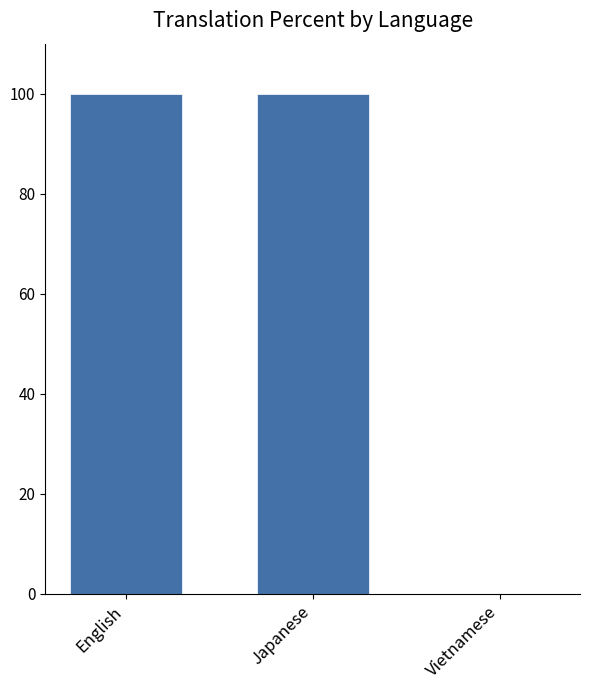

What is the approximate value at Japanese?

100